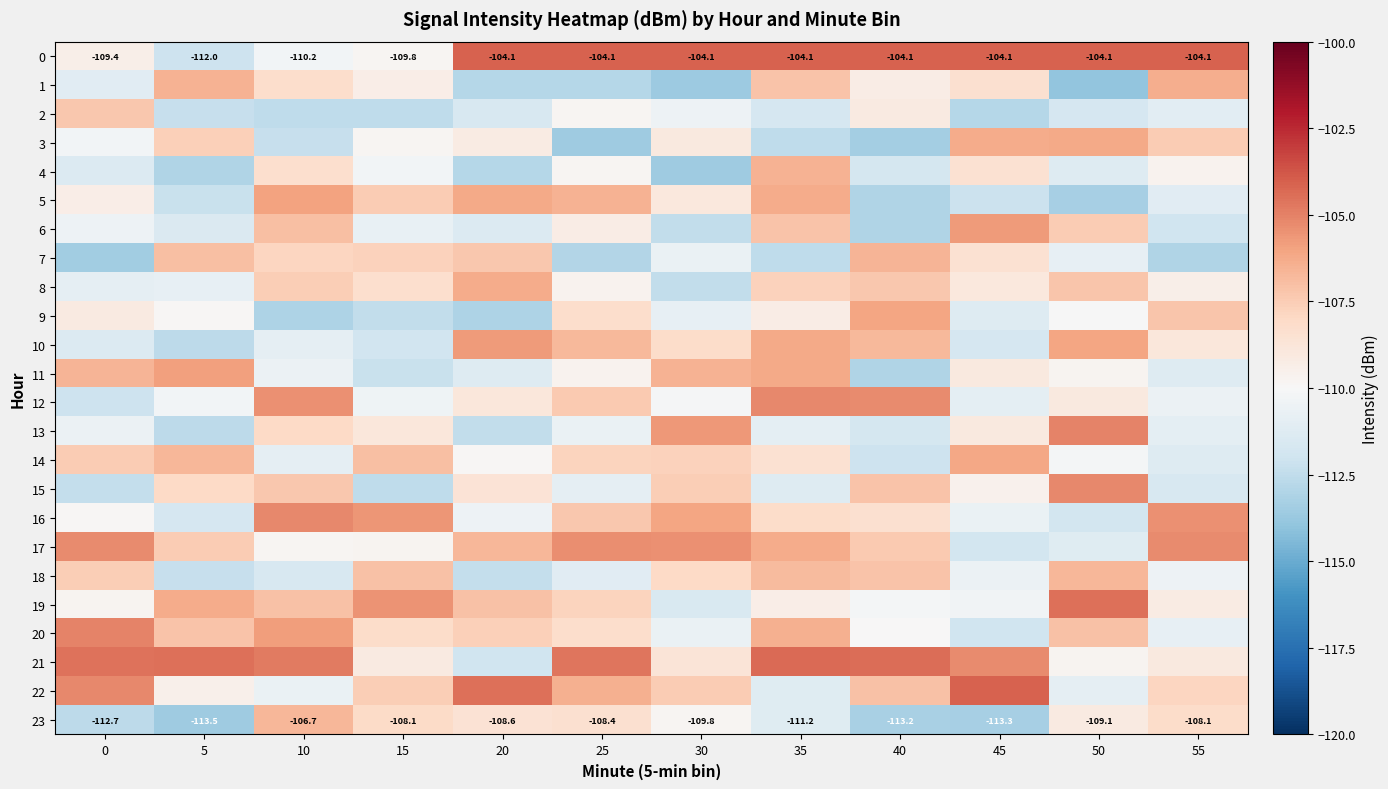

Where is 23 nearest to the value -110?

30